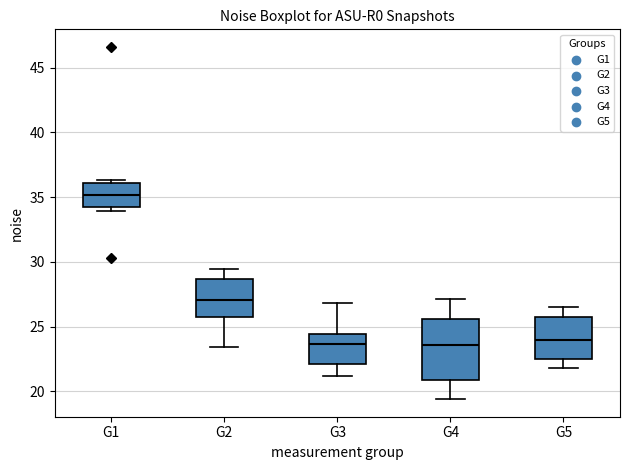

Which box is the tallest, from its lower edge to its upper edge?

G4